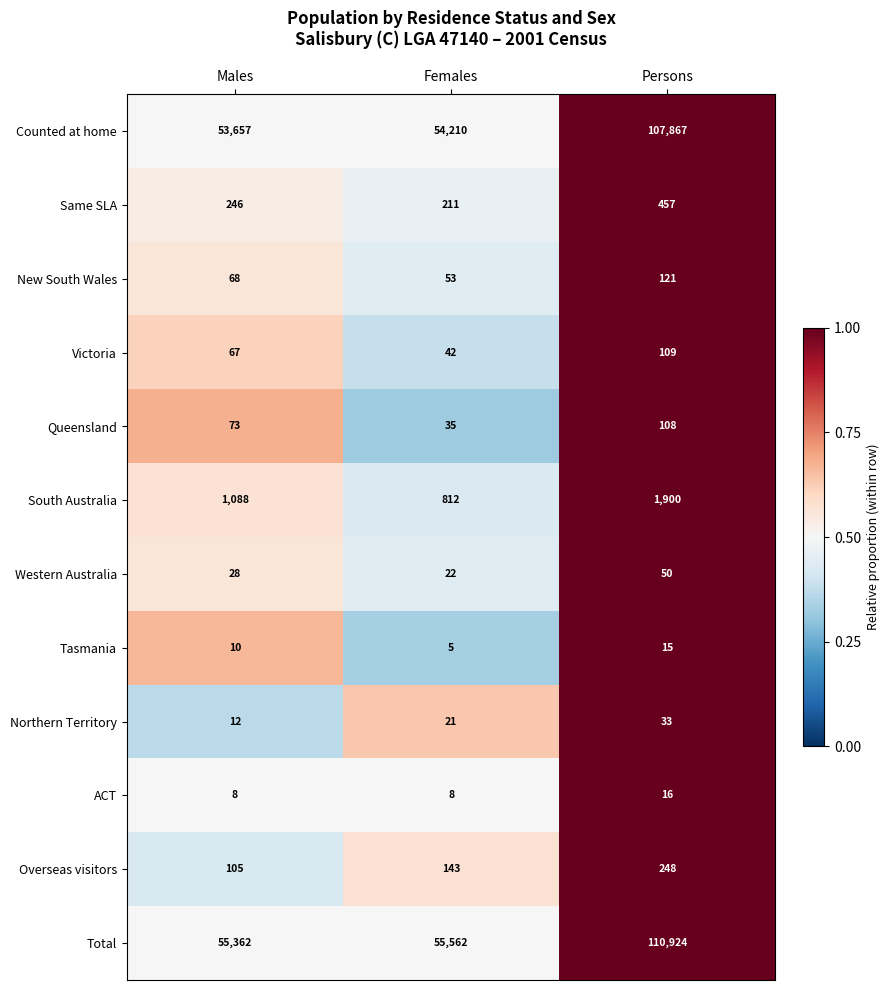

Which series has the largest total across all categories?

Total